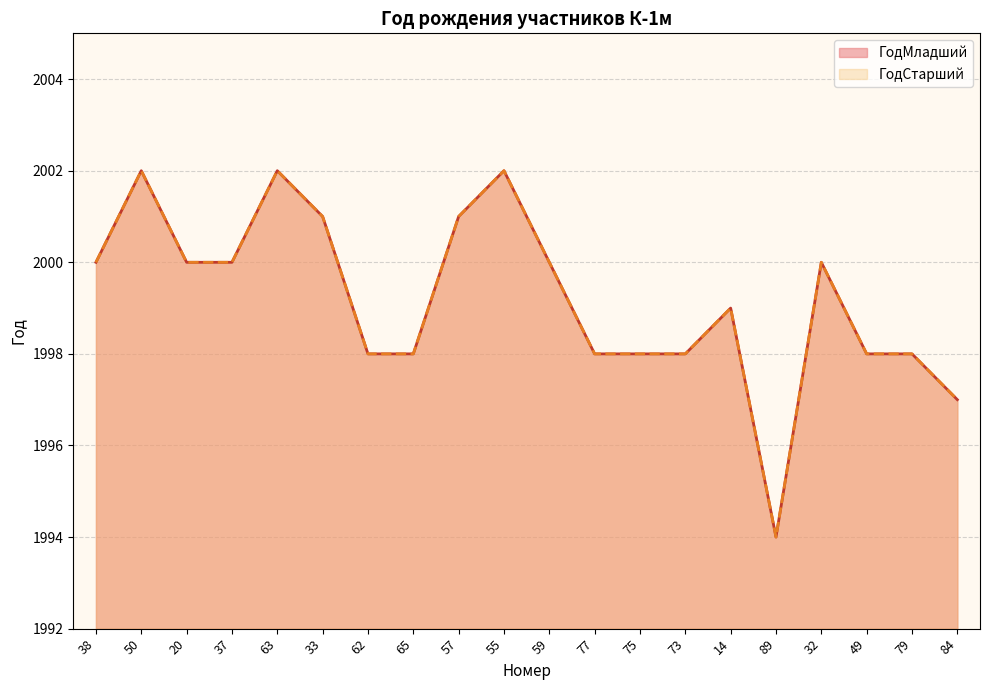

In ГодМладший, how many points are lower than both neighbors (excluding endpoints)?

1